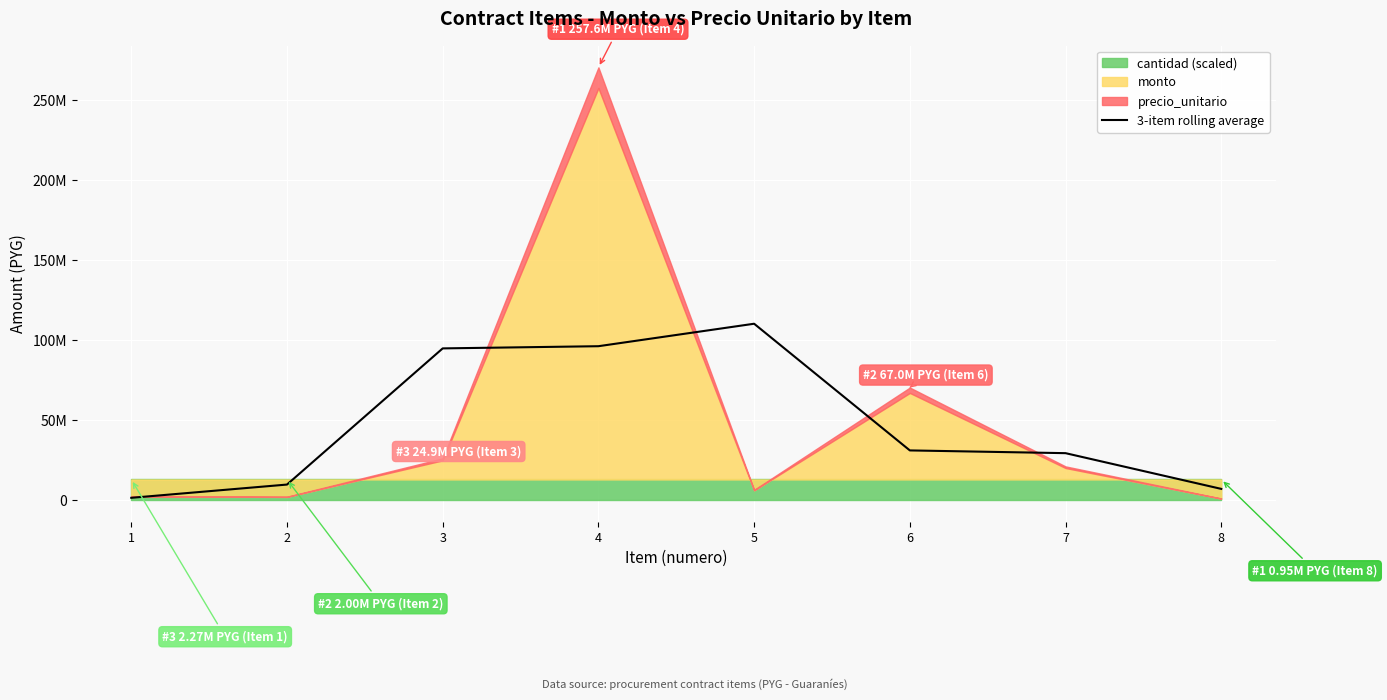

List the labels in order of value, largest first.

5, 4, 3, 6, 7, 2, 8, 1